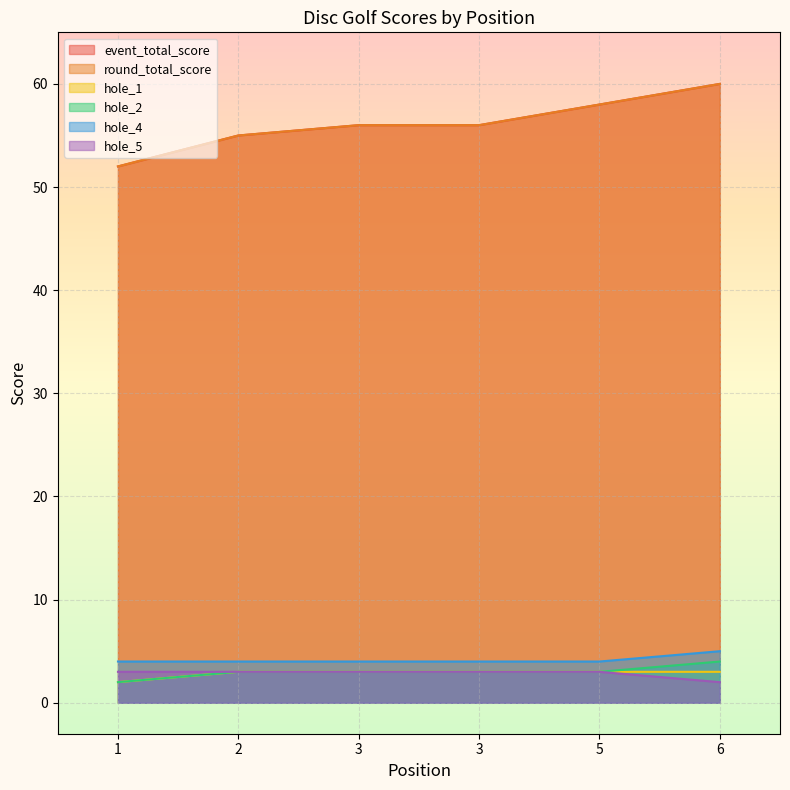

Count the number of data series in this chart.

6